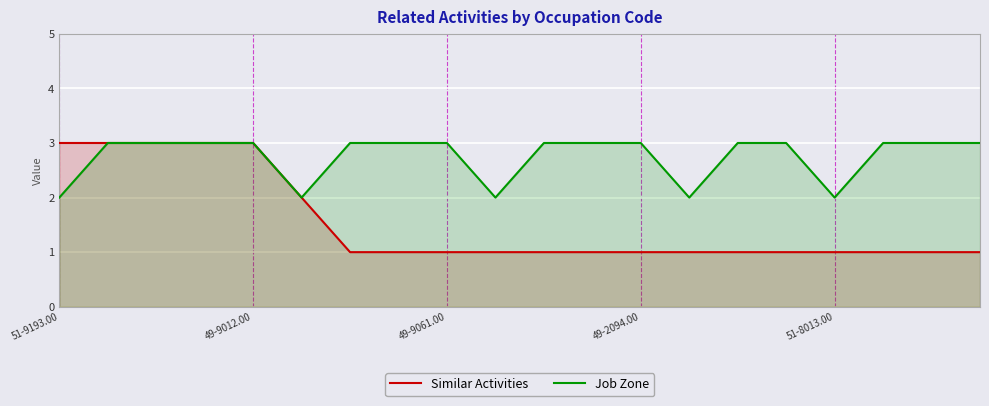

Is it true that Job Zone equals 5 at 10?

False